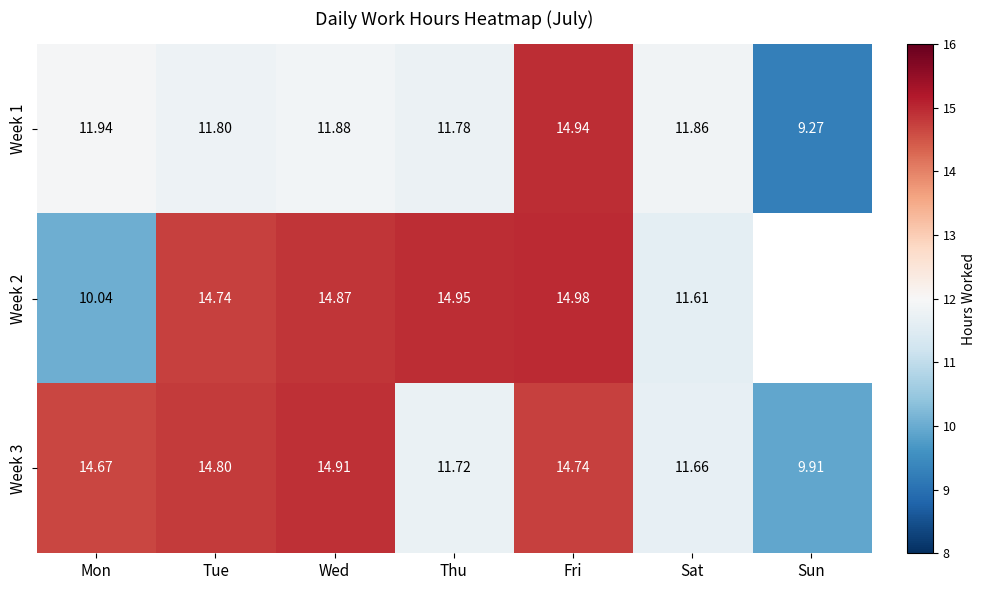

At which category is the sum across all series the highest?

Fri